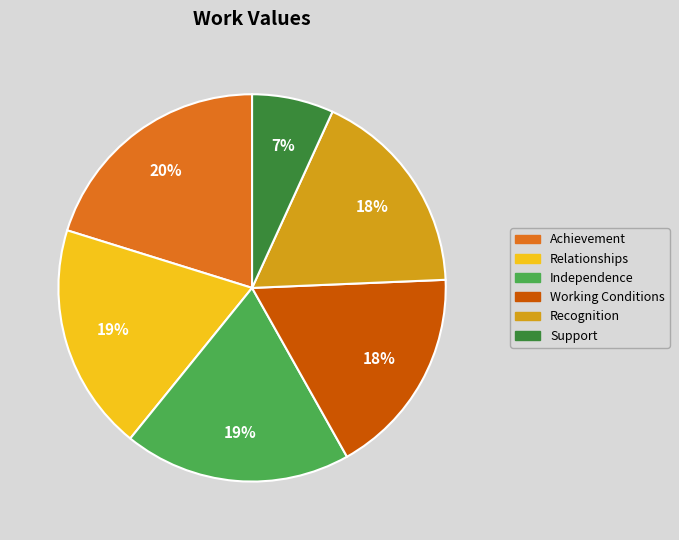

Combined, do Support and Relationships account for over 50%?

No